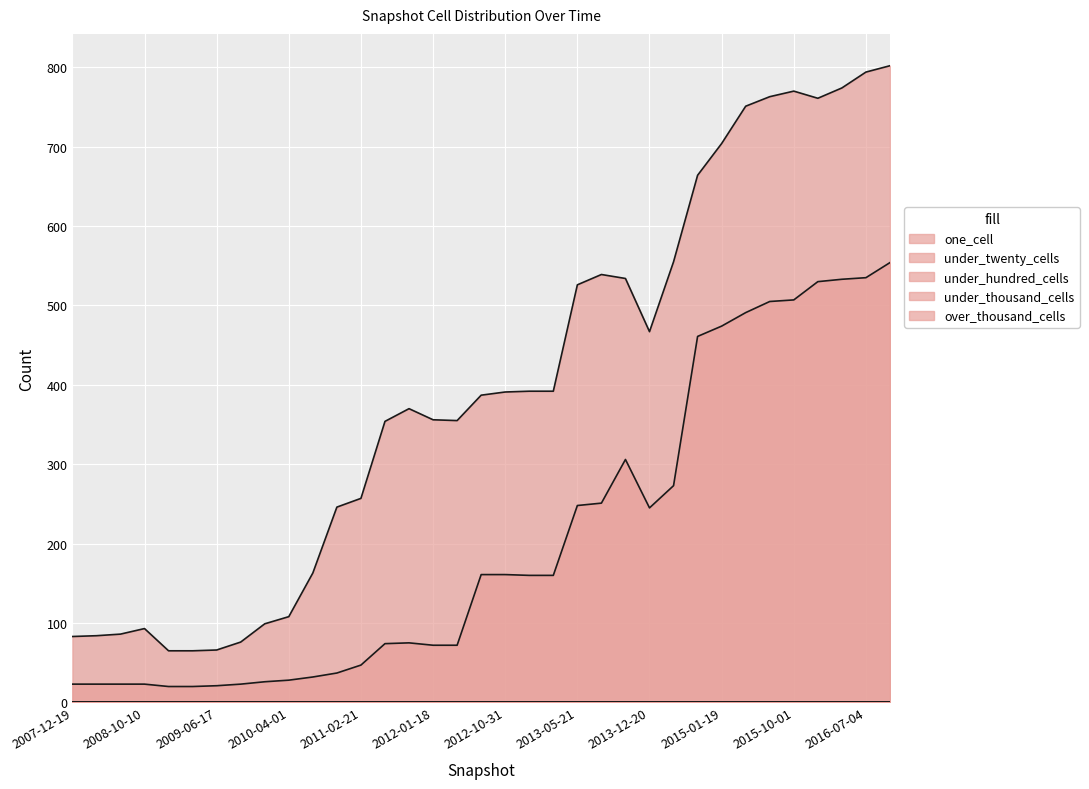

What is the spread (max minus min) of values at 2013-07-09?

539